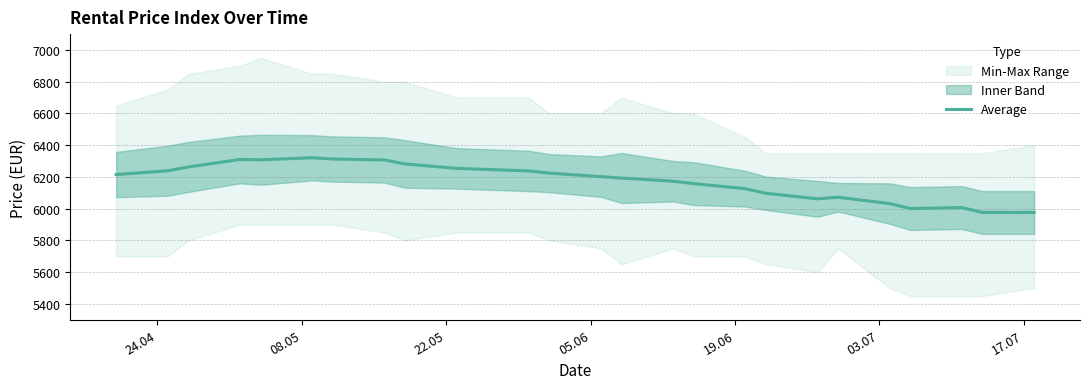

How many data points are less than 6202?

12